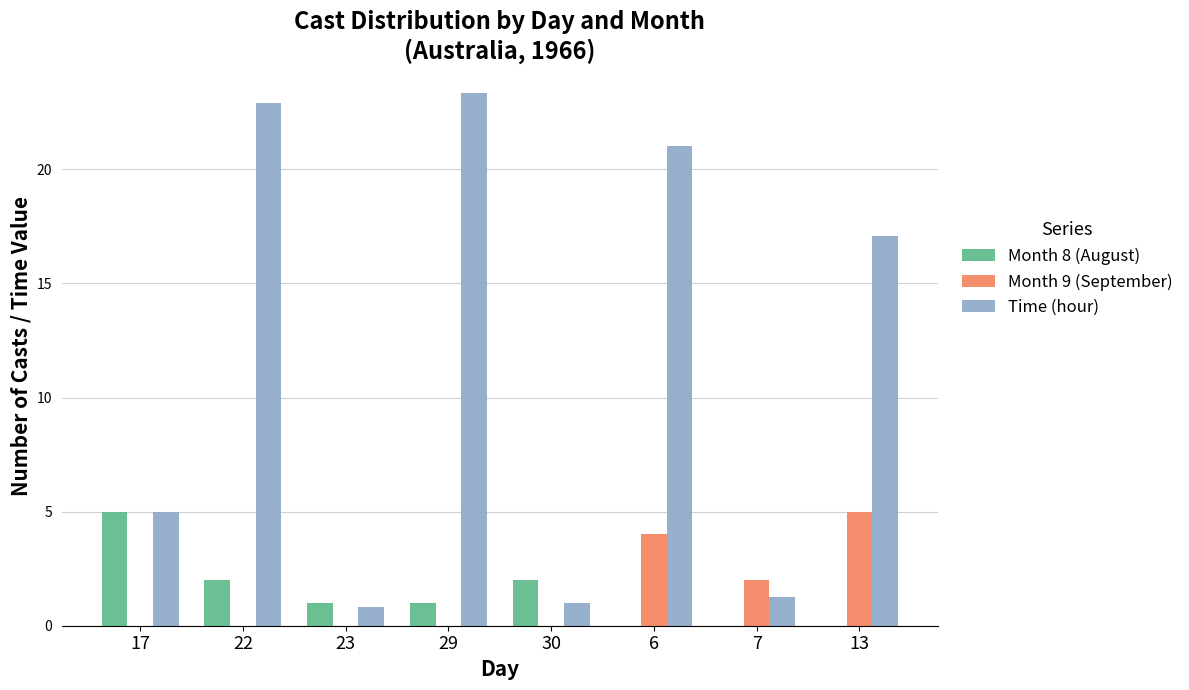

What is the total value across all series at 29?

24.3